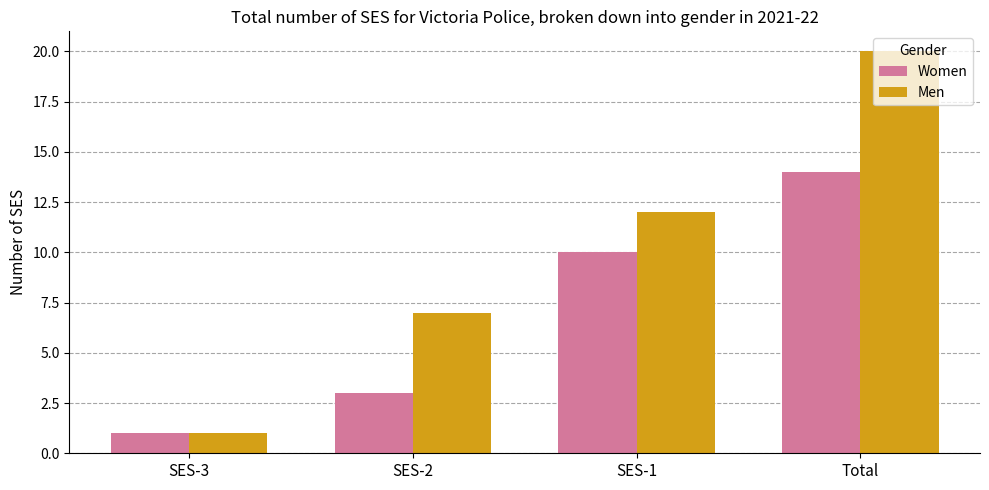

The value of Men at Total is 20. True or false?

True